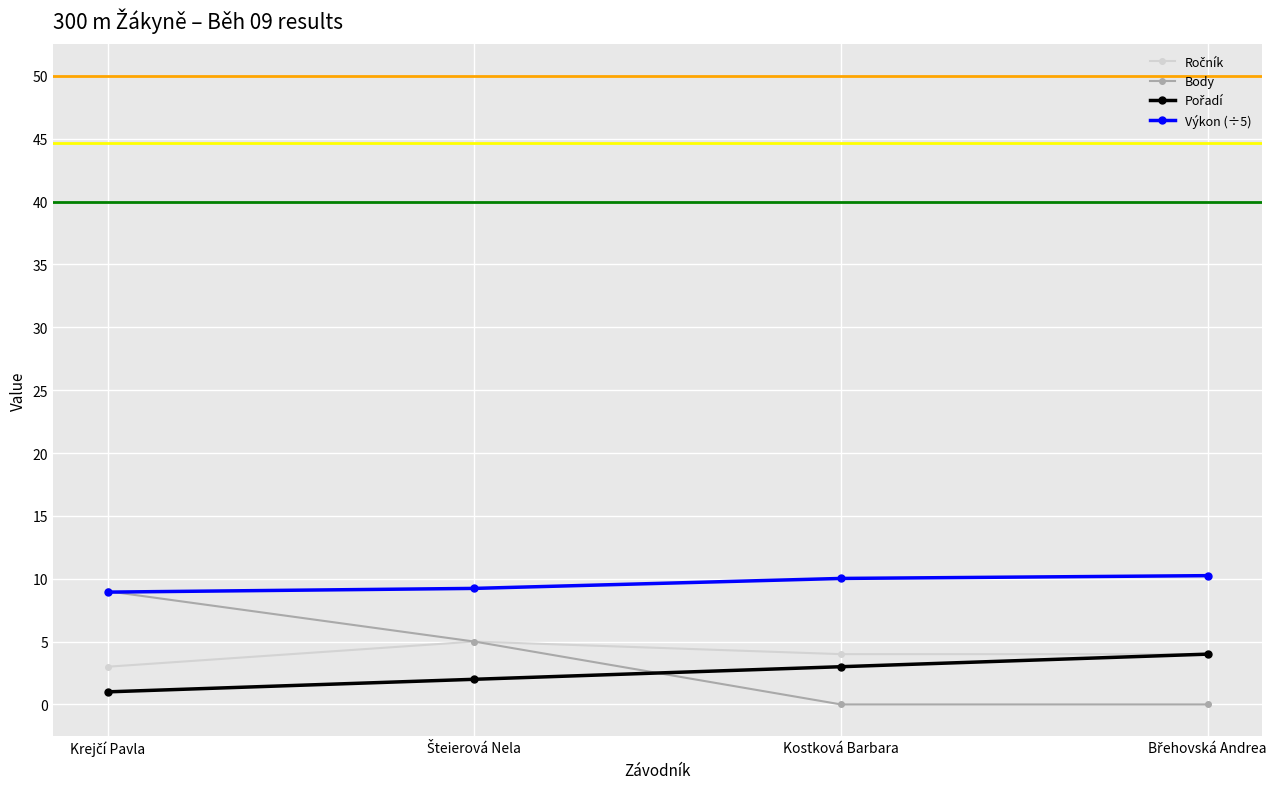

How many lines are shown in the chart?

4